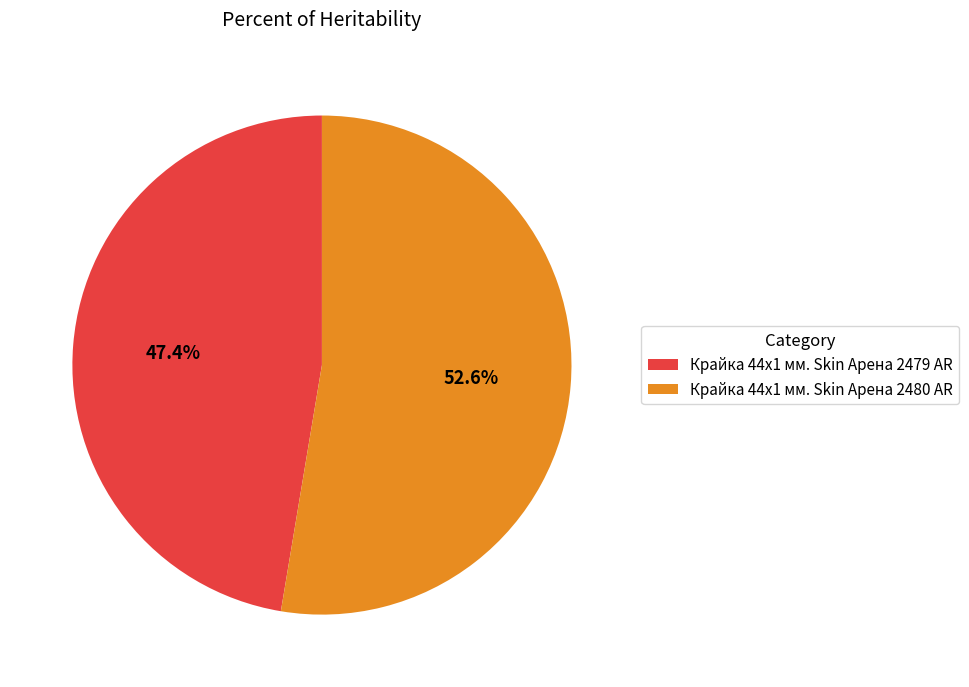

What is the largest slice in the pie chart?

Крайка 44x1 мм. Skin Арена 2480 AR